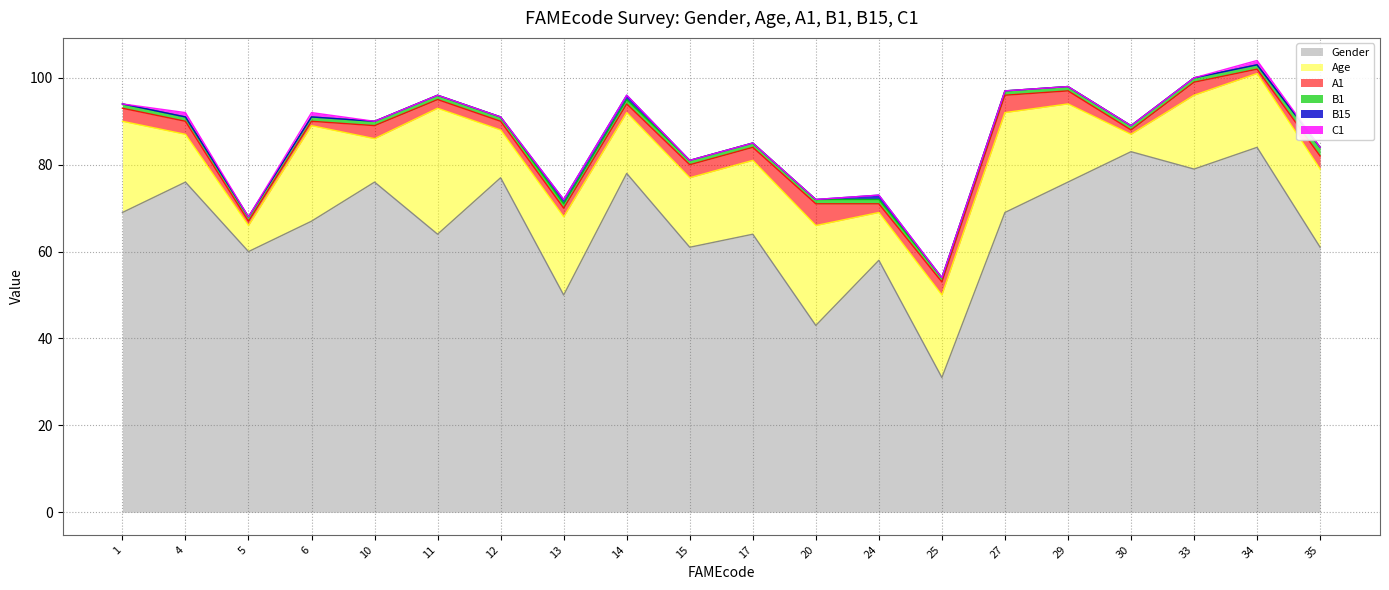

At which category is the sum across all series the highest?

34